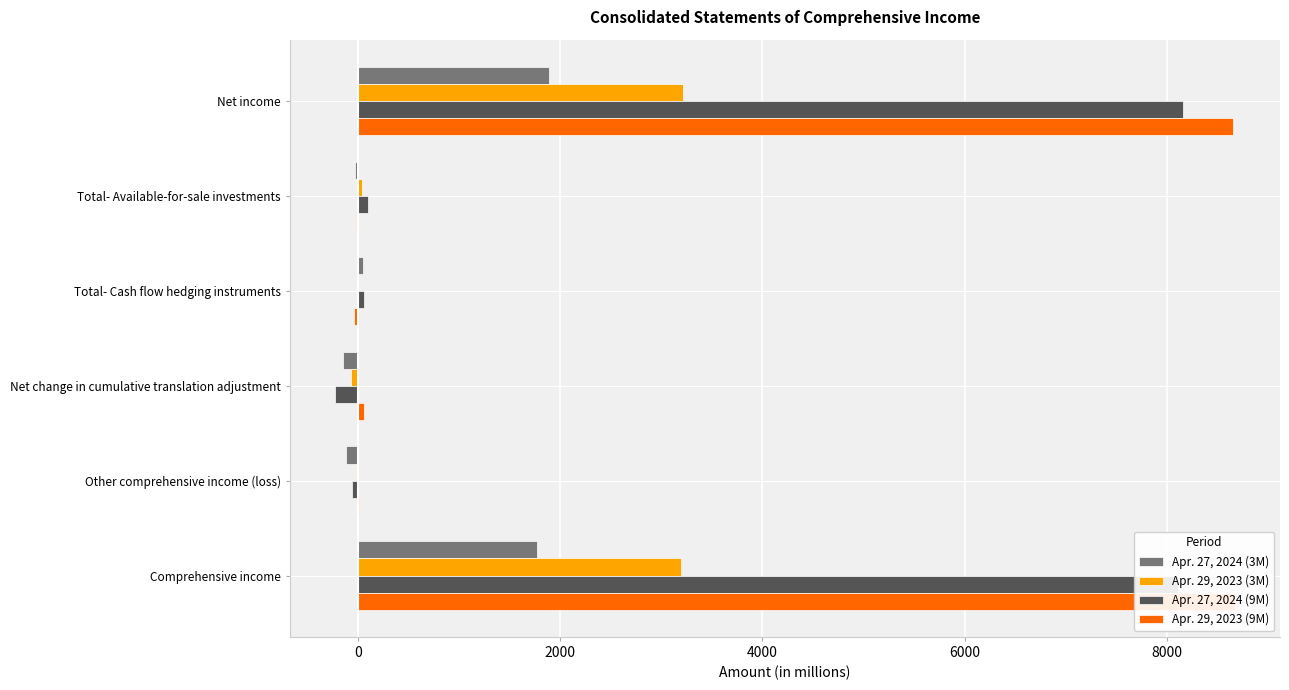

Where does the Apr. 29, 2023 (3M) series first go above 40?

−2000